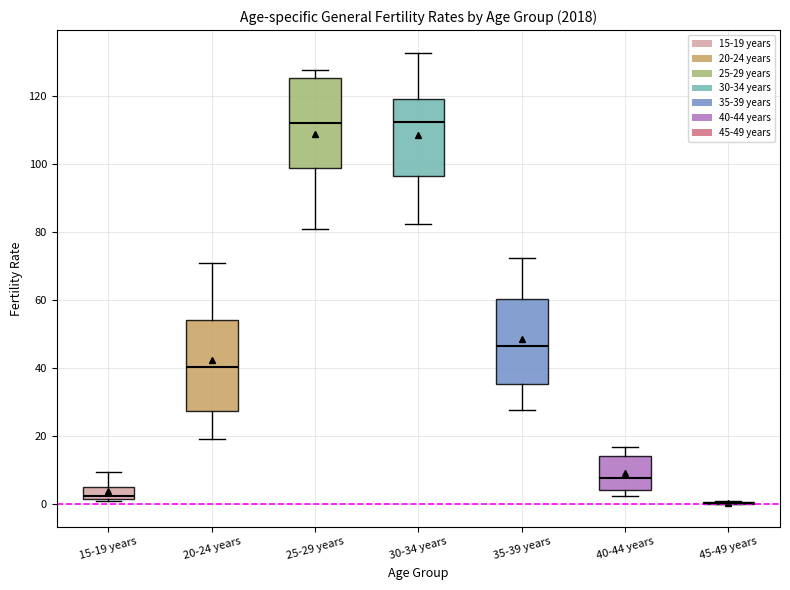

Reading left to right, transcribe this box plot: for each box, give where its median line is, the range the box spans, and where its two whiskers end, as read against the y-axis. The values are not printed on the chart, so give them approximately, as read against the axis.

15-19 years: median 2 (just above the box's lower edge), box 2 to 6, whiskers 0 to 10
20-24 years: median 40, box 28 to 54, whiskers 20 to 70
25-29 years: median 112, box 98 to 126, whiskers 80 to 128
30-34 years: median 112, box 96 to 120, whiskers 82 to 132
35-39 years: median 46, box 36 to 60, whiskers 28 to 72
40-44 years: median 8, box 4 to 14, whiskers 2 to 16
45-49 years: box collapsed to a line at 0, whiskers 0 to 0